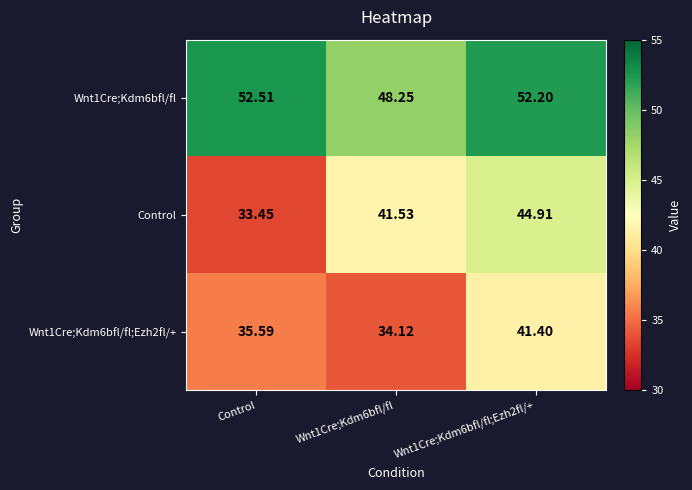

At which category does the chart reach its peak across all series?

Control